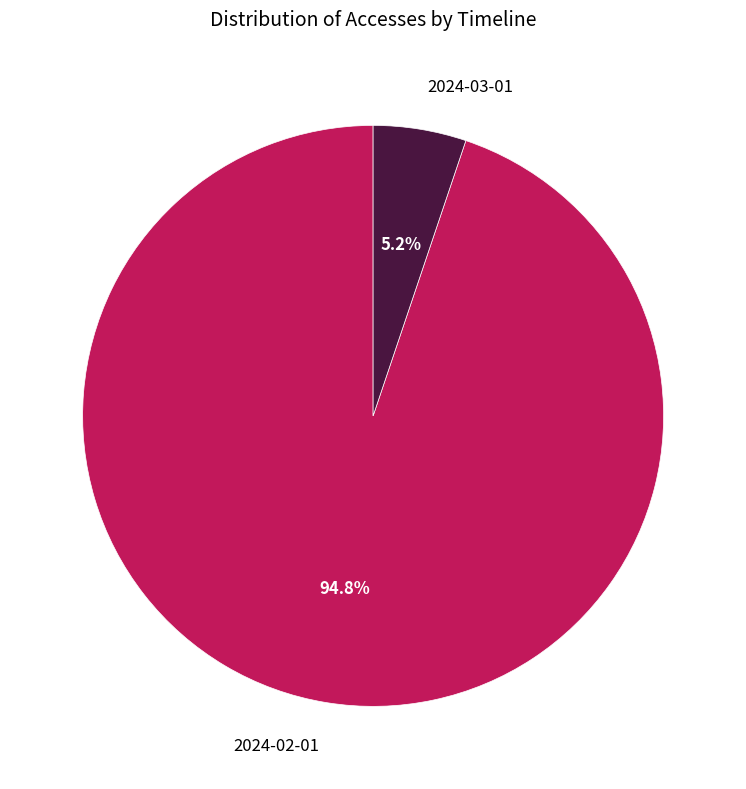

To the nearest percent, what is the difference between the largest and smallest slice percentages?

90%